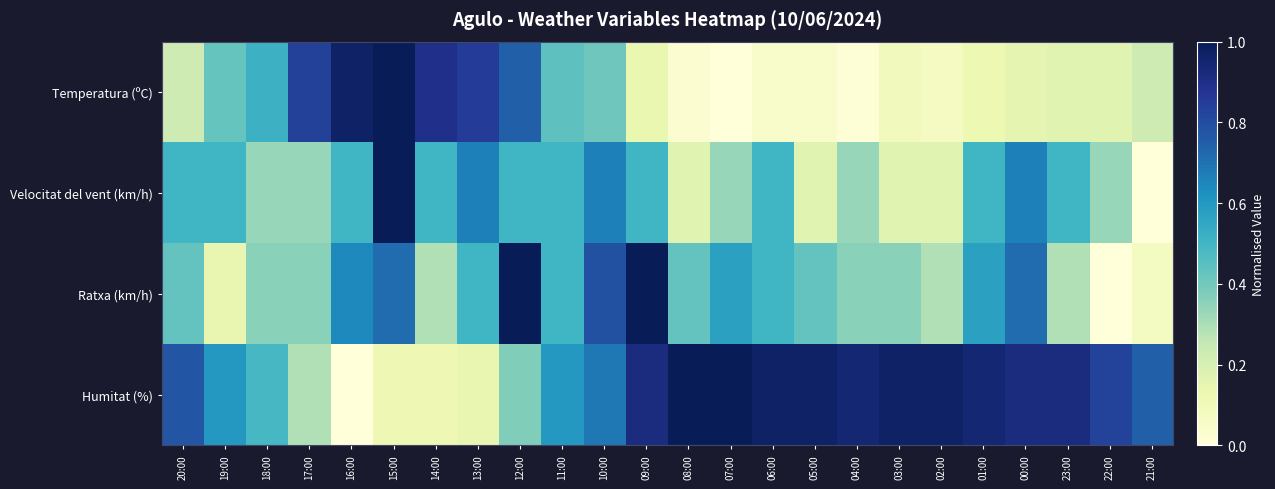

Which series has the largest total across all categories?

Humitat (%)